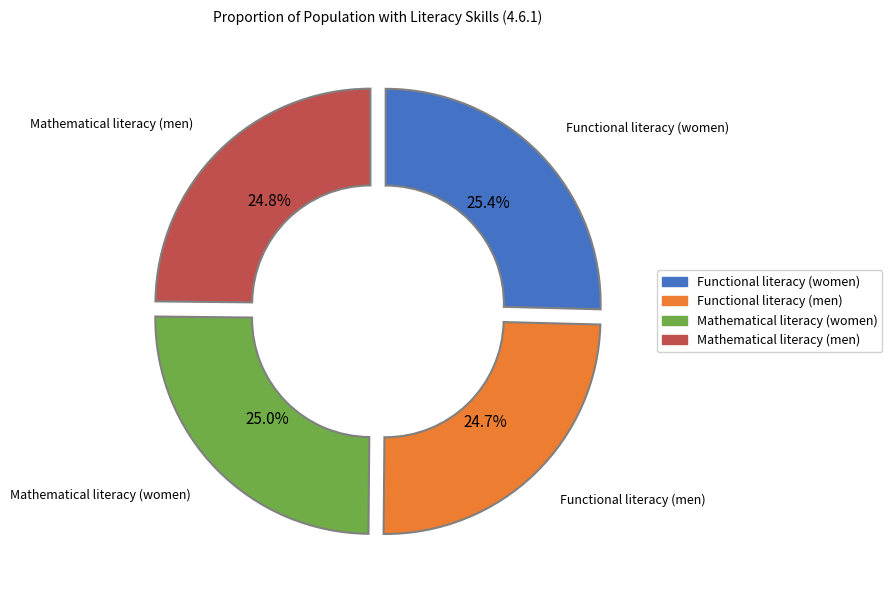

True or false: Functional literacy (men) accounts for 38% of the total.

False